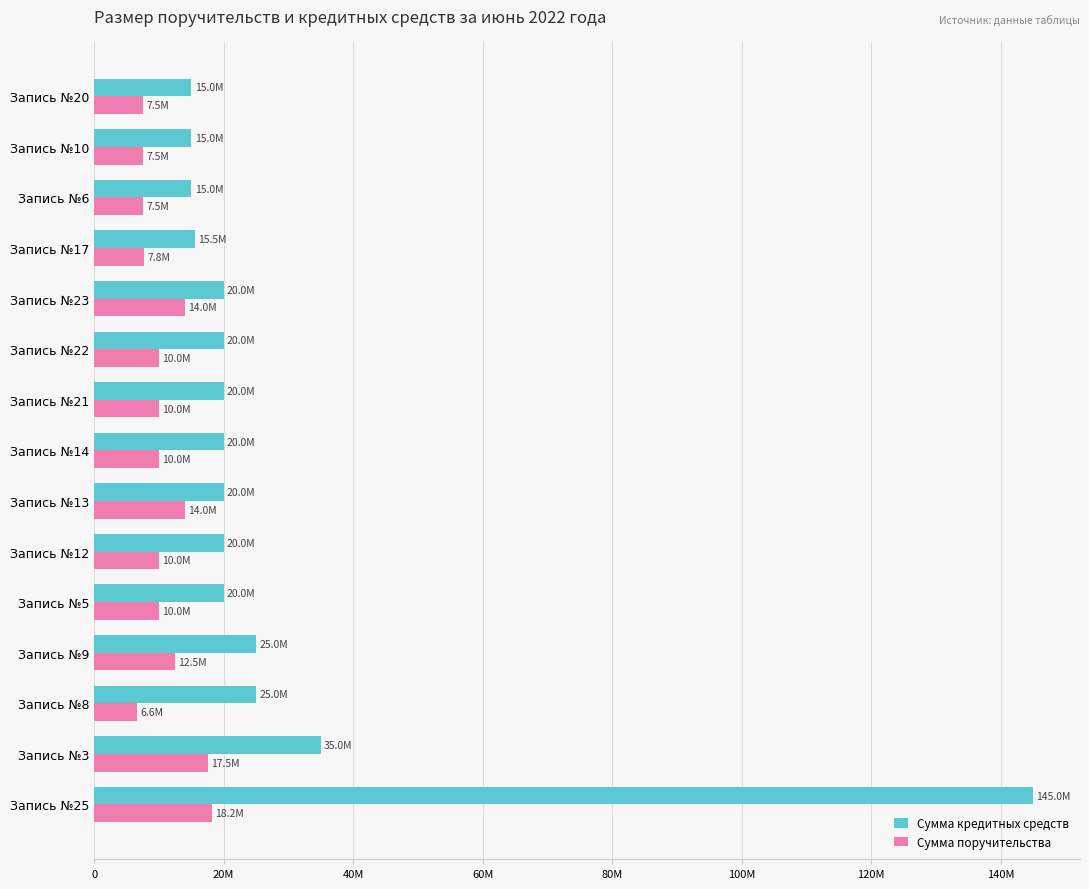

What is the value of the Сумма кредитных средств bar at the 14th from the left?

15000000